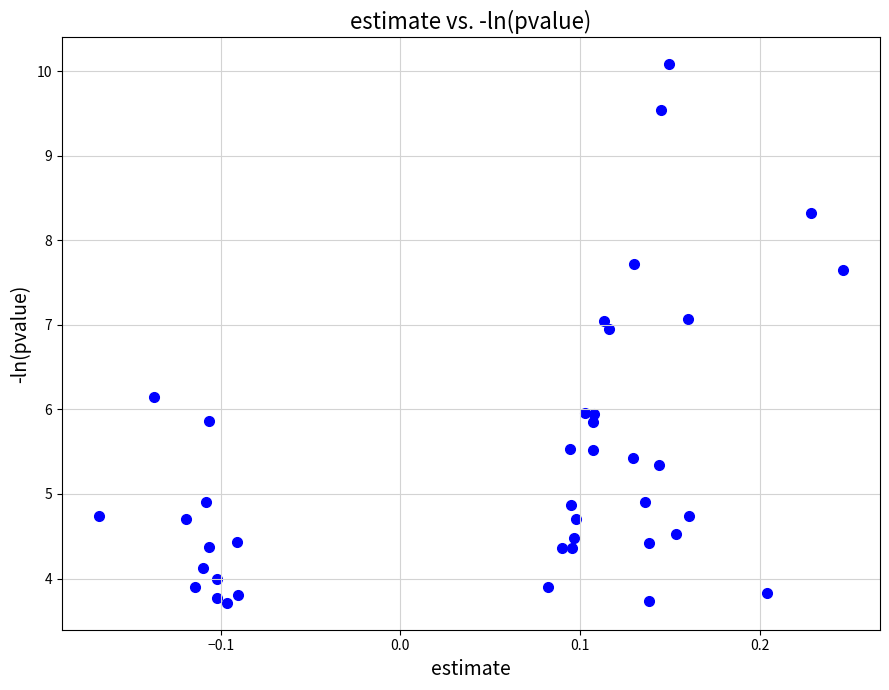

What is the range of Y values (max minus min)?

6.4